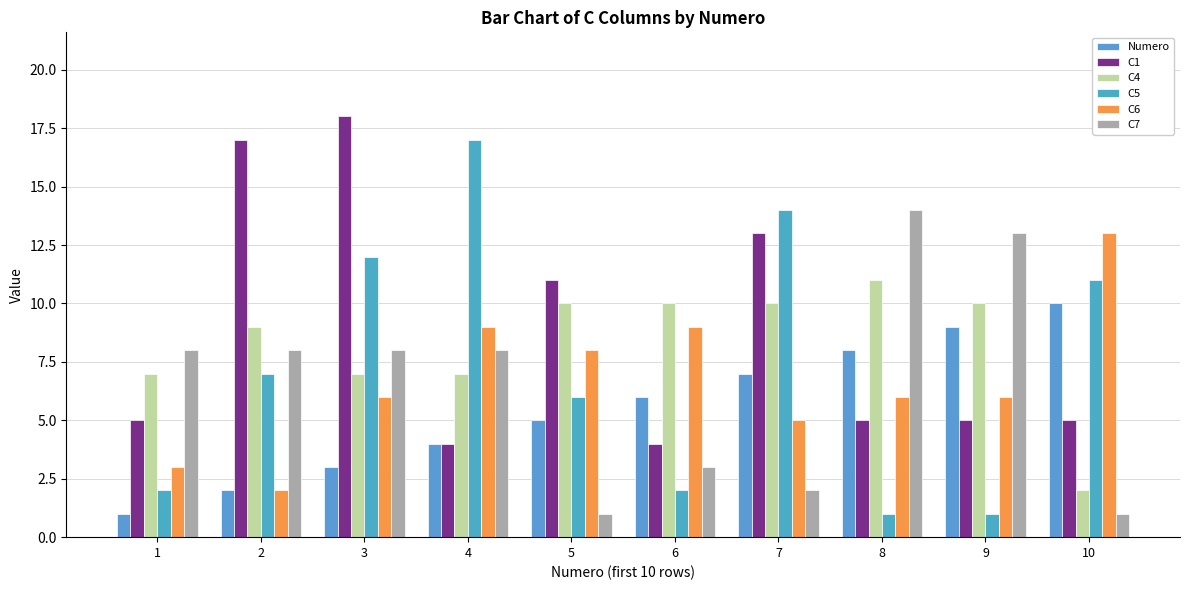

Is the value of Numero at 1 greater than the value of C1 at 9?

No